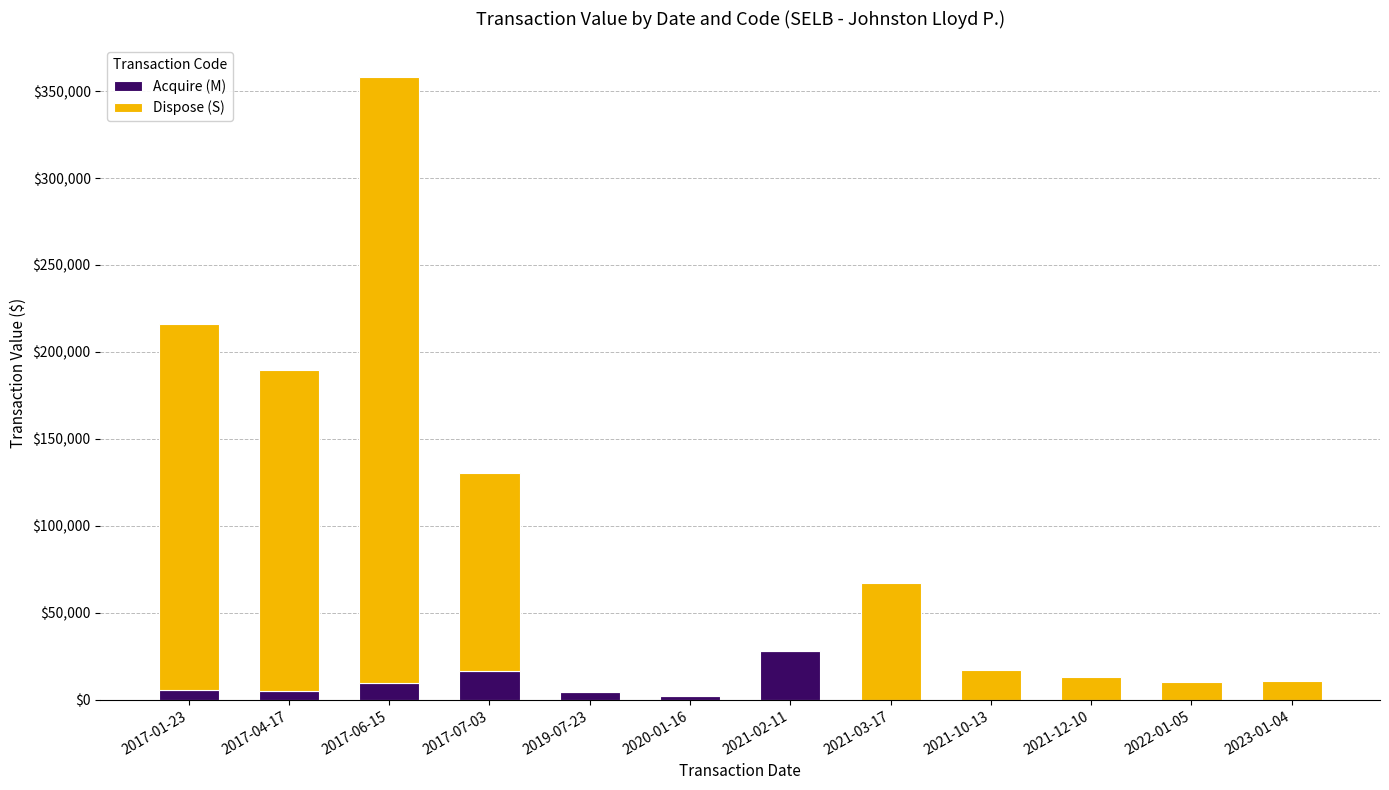

What is the difference between the Acquire (M) values at 2017-01-23 and 2020-01-16?

3440